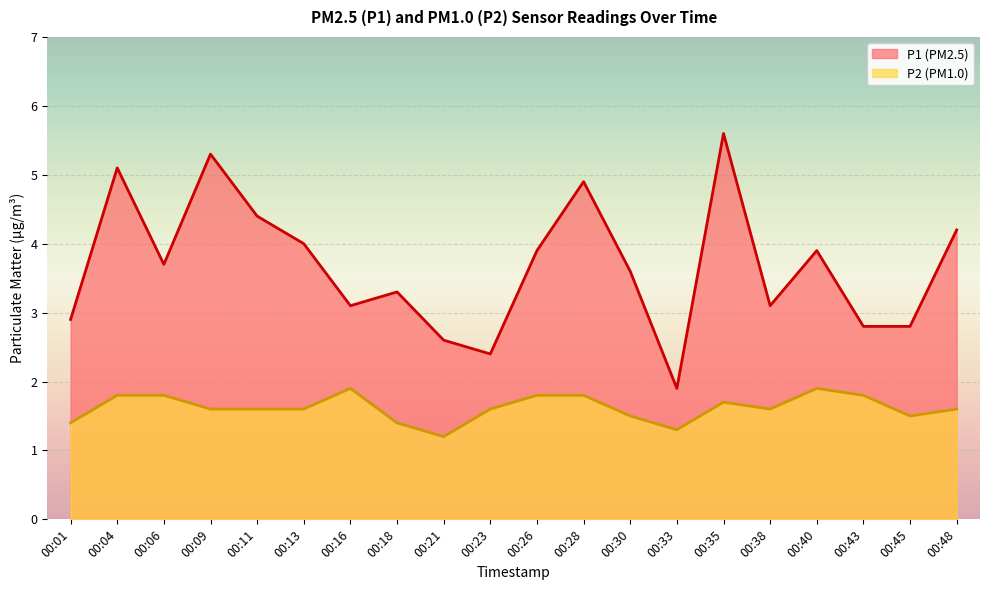

Reading left to right, list all the values displayed in this chart.

P1: 00:01=2.9	00:04=5.1	00:06=3.7	00:09=5.3	00:11=4.4	00:13=4.0	00:16=3.1	00:18=3.3	00:21=2.6	00:23=2.4	00:26=3.9	00:28=4.9	00:30=3.6	00:33=1.9	00:35=5.6	00:38=3.1	00:40=3.9	00:43=2.8	00:45=2.8	00:48=4.2
P2: 00:01=1.4	00:04=1.8	00:06=1.8	00:09=1.6	00:11=1.6	00:13=1.6	00:16=1.9	00:18=1.4	00:21=1.2	00:23=1.6	00:26=1.8	00:28=1.8	00:30=1.5	00:33=1.3	00:35=1.7	00:38=1.6	00:40=1.9	00:43=1.8	00:45=1.5	00:48=1.6